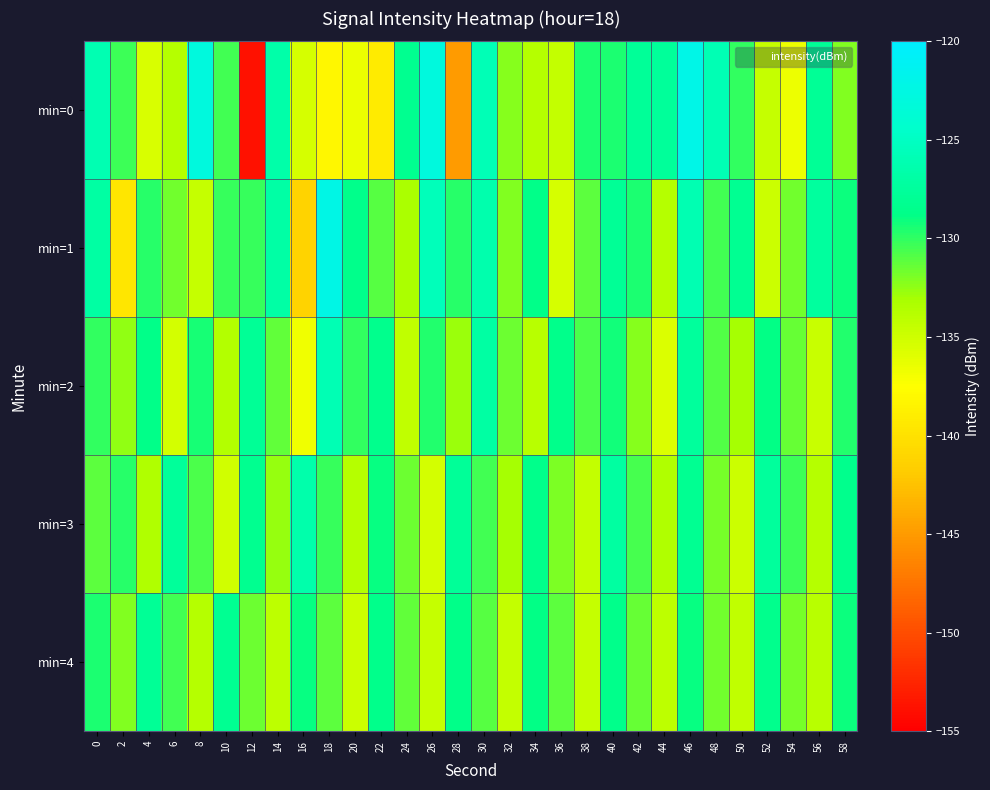

Reading right to left, list all the values displayed in this chart.

min=0: 58=-132.1	56=-127.9	54=-136.5	52=-134.6	50=-130.1	48=-126.0	46=-122.2	44=-127.5	42=-127.7	40=-129.5	38=-129.5	36=-134.4	34=-133.8	32=-132.2	30=-125.8	28=-144.9	26=-122.9	24=-128.3	22=-139.2	20=-136.4	18=-138.1	16=-135.4	14=-126.6	12=-153.8	10=-130.4	8=-123.0	6=-133.8	4=-135.5	2=-130.3	0=-126.1
min=1: 58=-129.1	56=-127.3	54=-131.7	52=-134.9	50=-128.2	48=-130.5	46=-126.1	44=-133.8	42=-129.5	40=-127.9	38=-131.2	36=-135.4	34=-128.7	32=-132.1	30=-126.4	28=-129.8	26=-125.6	24=-133.2	22=-131.0	20=-128.5	18=-122.2	16=-141.3	14=-126.9	12=-130.2	10=-130.2	8=-134.5	6=-131.7	4=-129.8	2=-139.6	0=-127.1
min=2: 58=-129.6	56=-134.7	54=-131.4	52=-128.8	50=-133.1	48=-130.9	46=-127.4	44=-135.6	42=-132.3	40=-129.2	38=-130.7	36=-128.5	34=-133.9	32=-131.6	30=-127.1	28=-132.8	26=-129.7	24=-134.3	22=-128.4	20=-130.1	18=-125.9	16=-136.7	14=-131.3	12=-127.8	10=-133.6	8=-129.4	6=-135.2	4=-128.7	2=-132.5	0=-130.0
min=3: 58=-128.4	56=-133.7	54=-130.3	52=-127.5	50=-134.9	48=-131.8	46=-128.1	44=-133.5	42=-130.6	40=-127.2	38=-134.4	36=-131.9	34=-128.6	32=-133.1	30=-130.4	28=-127.7	26=-135.2	24=-131.5	22=-128.9	20=-133.8	18=-130.2	16=-126.5	14=-132.7	12=-128.3	10=-135.1	8=-130.8	6=-127.6	4=-133.4	2=-129.8	0=-131.2
min=4: 58=-129.1	56=-133.9	54=-131.8	52=-128.4	50=-134.3	48=-131.7	46=-129.0	44=-134.1	42=-131.4	40=-128.6	38=-134.5	36=-131.2	34=-128.8	32=-134.4	30=-131.0	28=-128.7	26=-134.6	24=-131.3	22=-128.5	20=-134.8	18=-131.1	16=-128.9	14=-134.2	12=-131.6	10=-128.2	8=-133.7	6=-130.4	4=-127.8	2=-132.1	0=-129.5